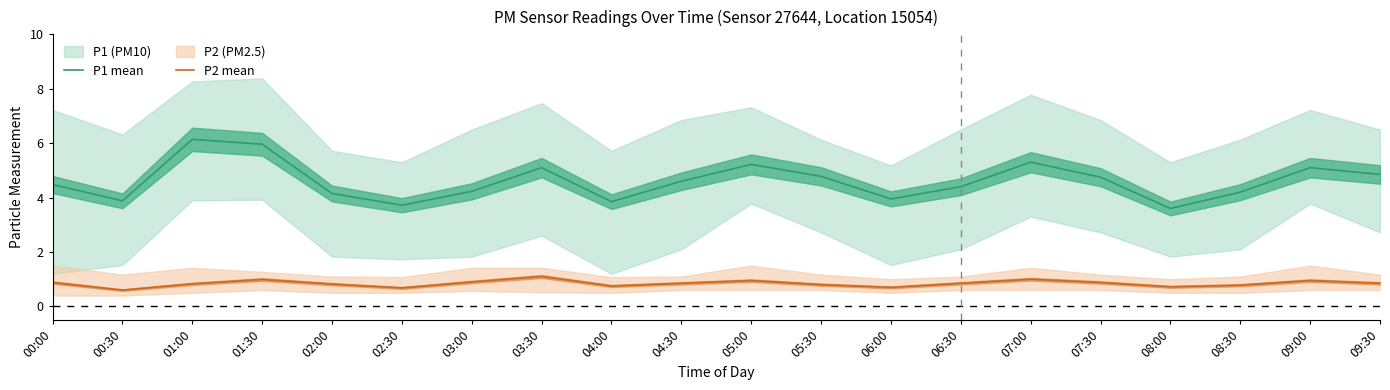

What is the label of the 19th point from the right?

00:30